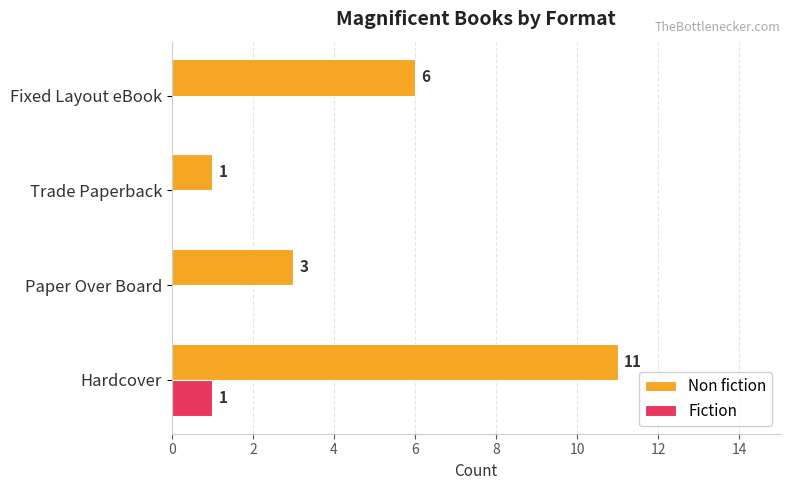

Where is Non fiction nearest to the value 6?

Fixed Layout eBook